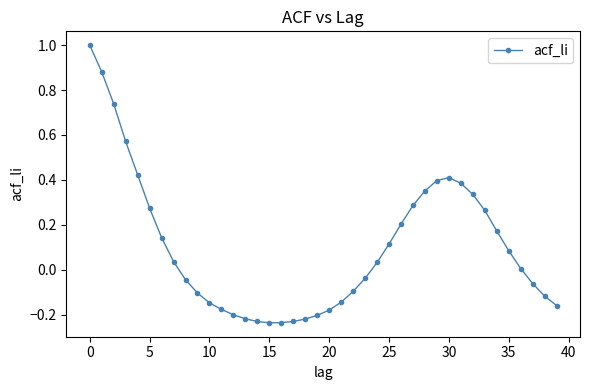

What is the sum of all values?

4.1